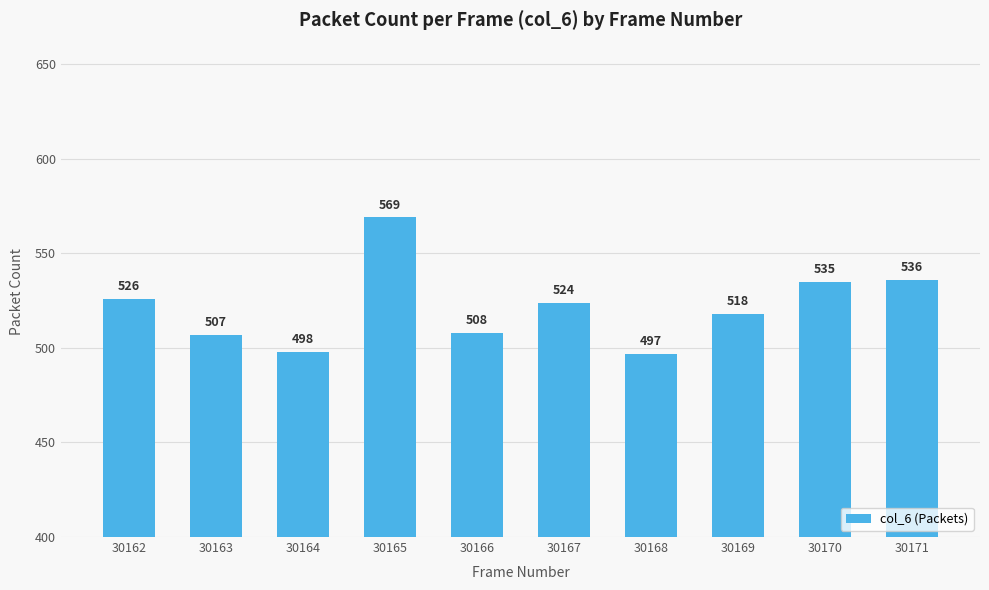

List the labels in order of value, largest first.

30165, 30171, 30170, 30162, 30167, 30169, 30166, 30163, 30164, 30168